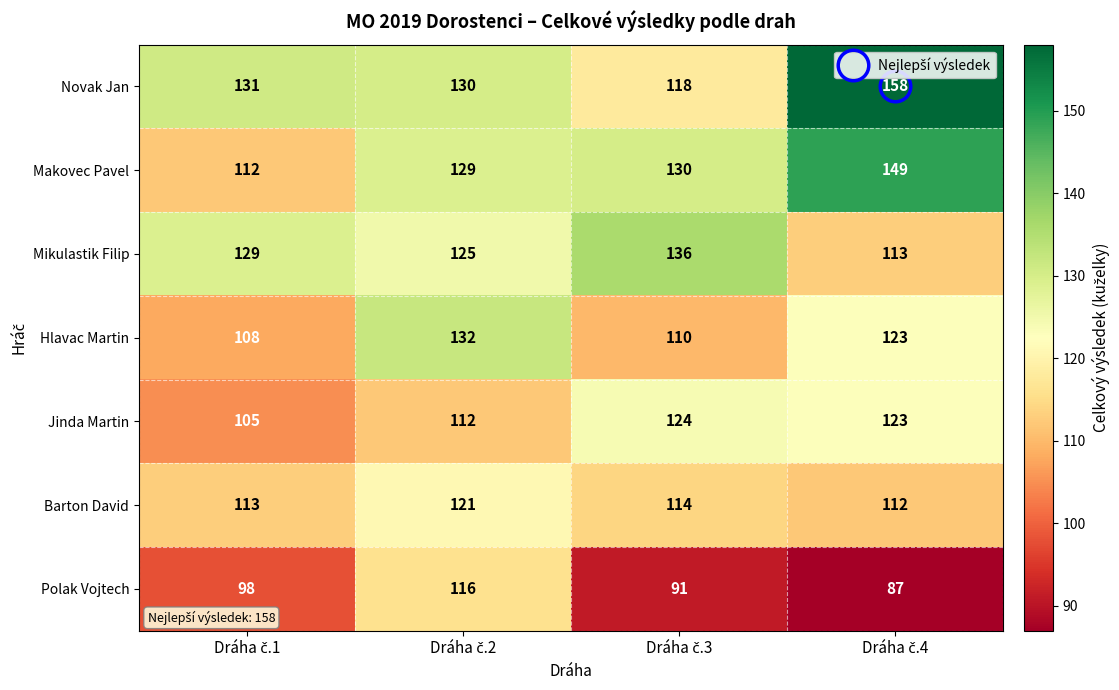

What is the average value of the Barton David series?

115